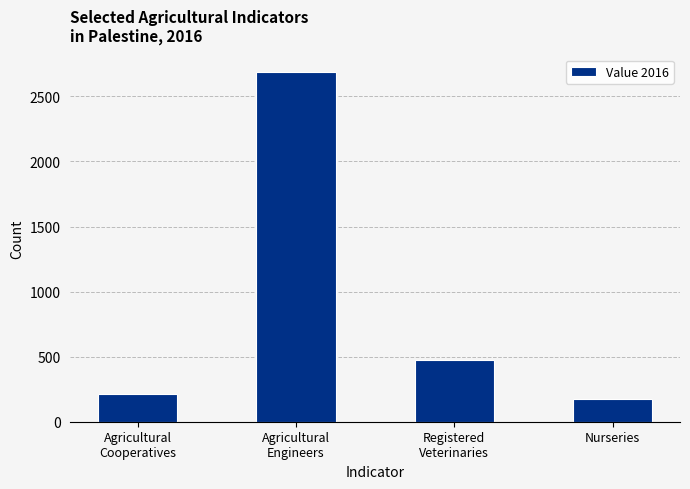

Which label corresponds to the smallest value in the chart?

Nurseries